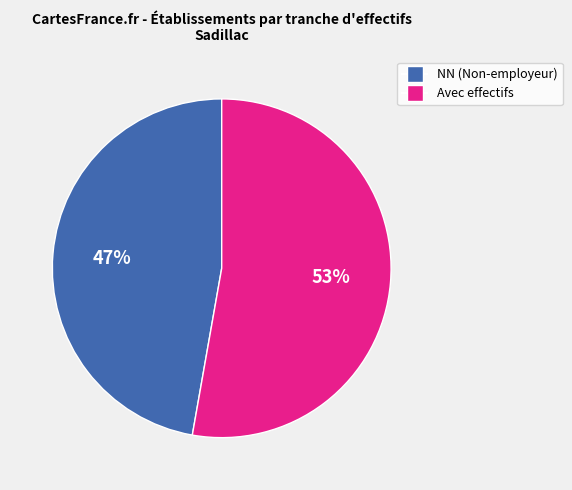

How many segments does this pie chart have?

2